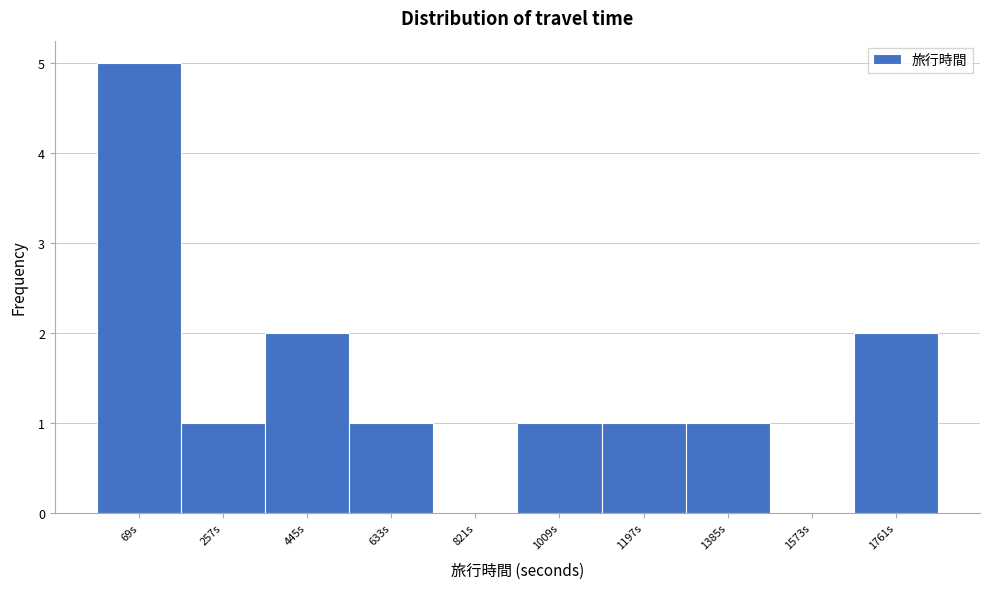

Reading left to right, extract all data points from this chart.

69s=5	257s=1	445s=2	633s=1	821s=0	1009s=1	1197s=1	1385s=1	1573s=0	1761s=2